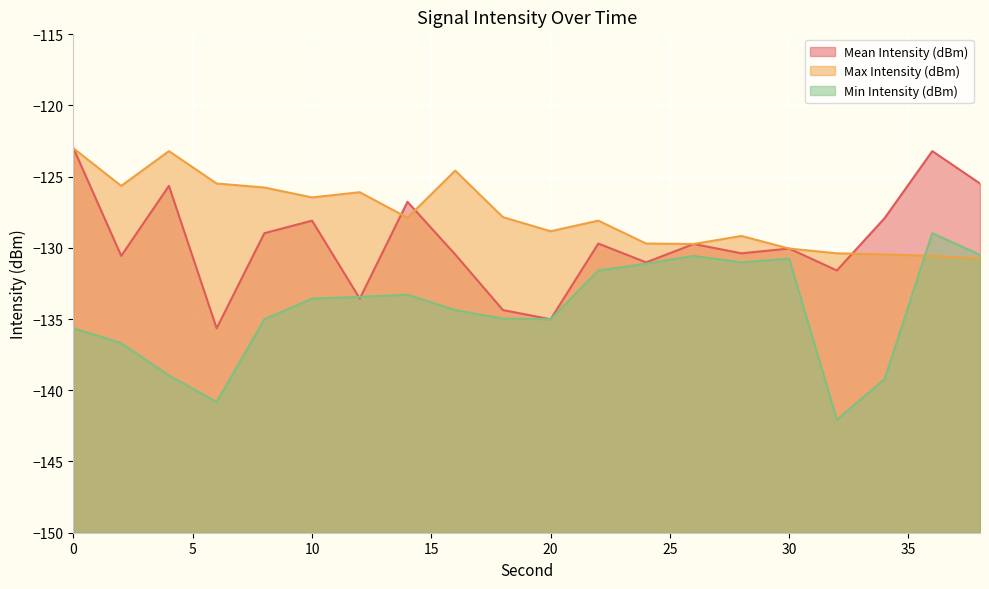

What is the difference between the second highest and minimum values in the Min Intensity (dBm) series?

11.6